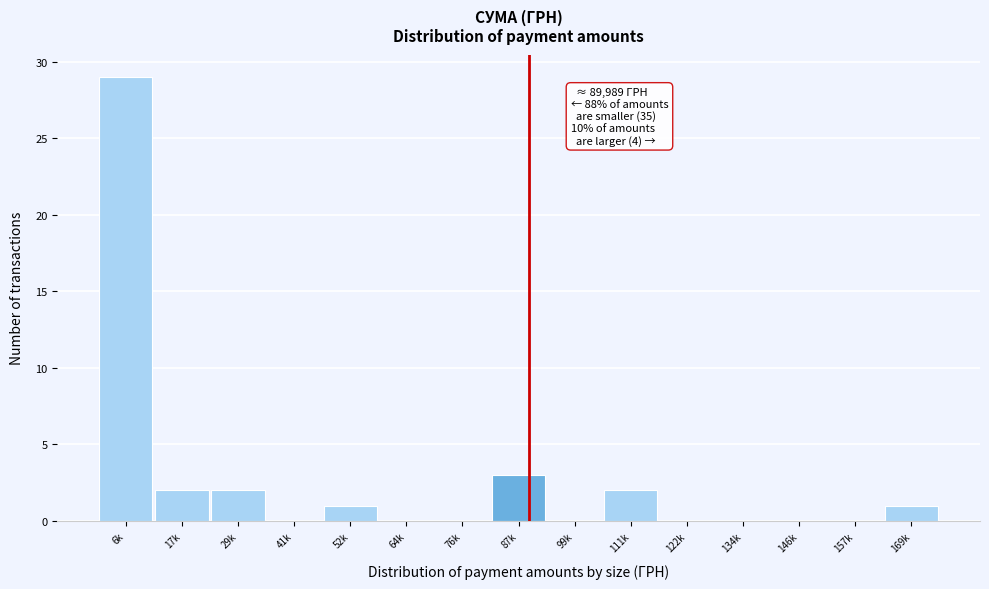

Reading left to right, what are all the values shown in this chart?

6k=29	17k=2	29k=2	41k=0	52k=1	64k=0	76k=0	87k=3	99k=0	111k=2	122k=0	134k=0	146k=0	157k=0	169k=1